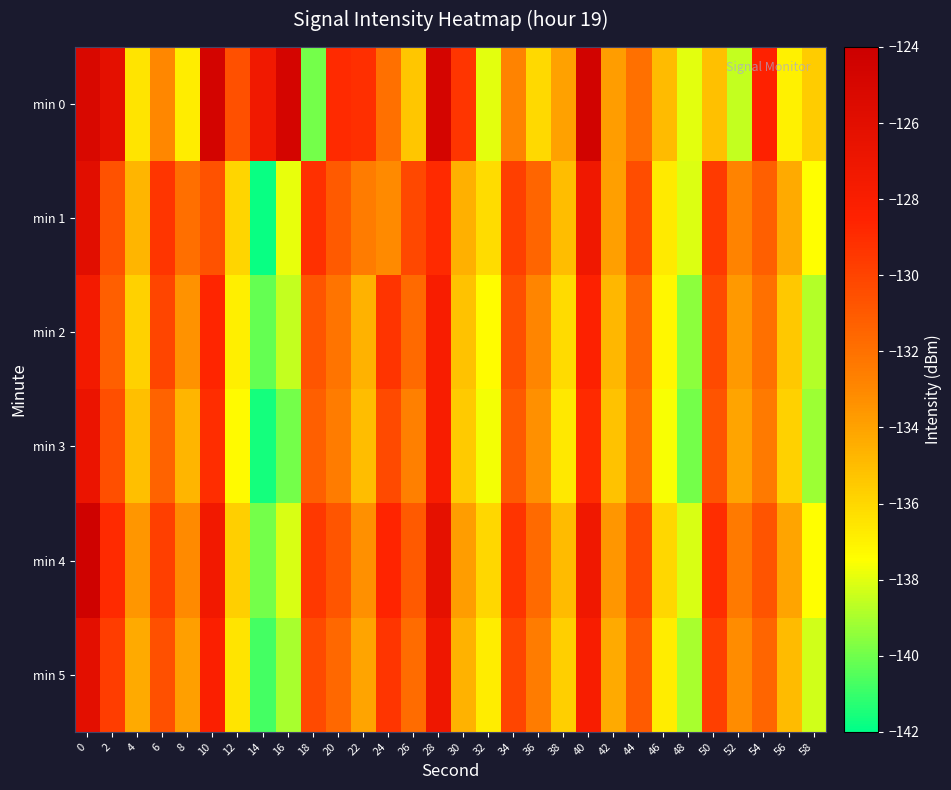

Between 22 and 40, which series saw the biggest shift?

min 2